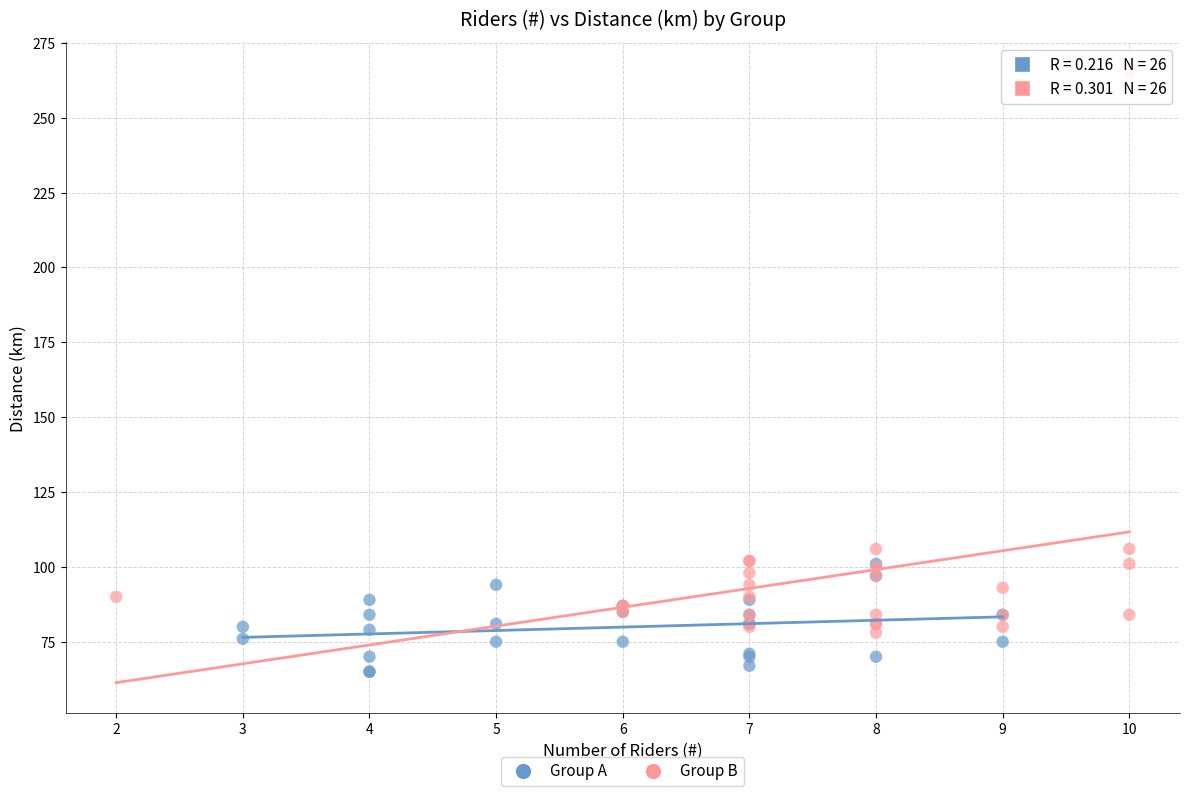

Which series has the largest Y range (max minus min)?

Group B